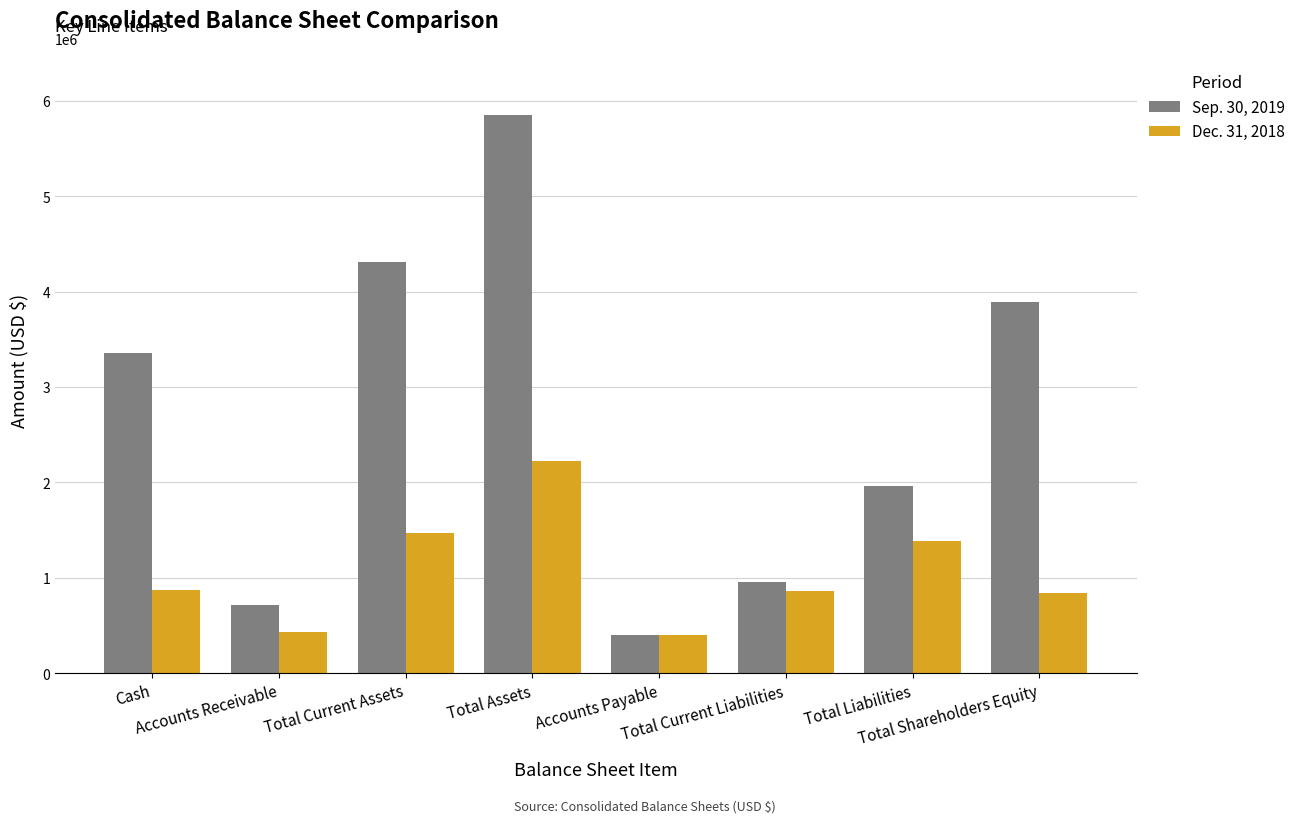

What is the label of the 6th bar from the right?

Total Current Assets